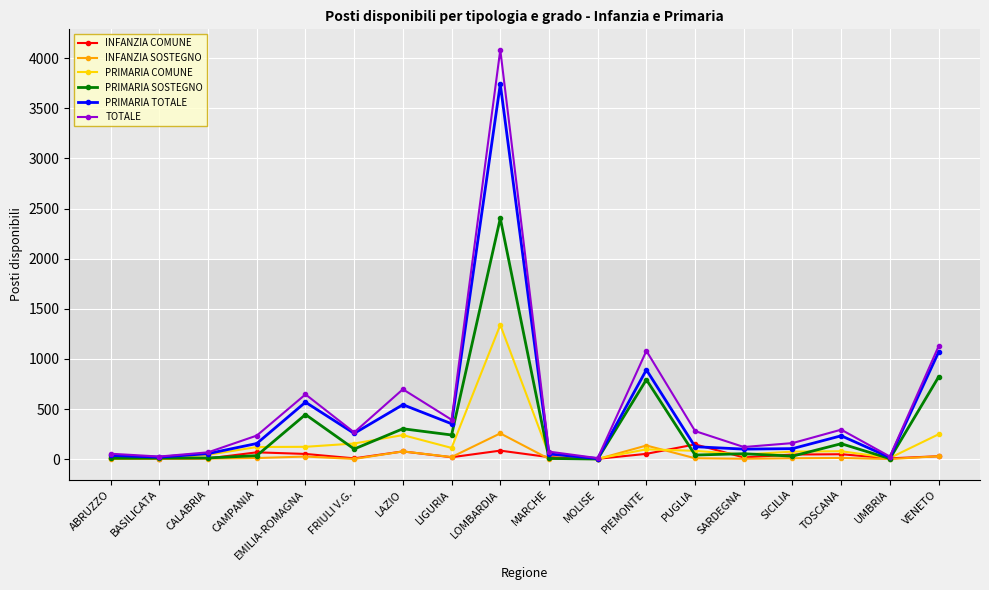

Rank the series at PIEMONTE from lowest to highest value.

INFANZIA COMUNE, PRIMARIA COMUNE, INFANZIA SOSTEGNO, PRIMARIA SOSTEGNO, PRIMARIA TOTALE, TOTALE